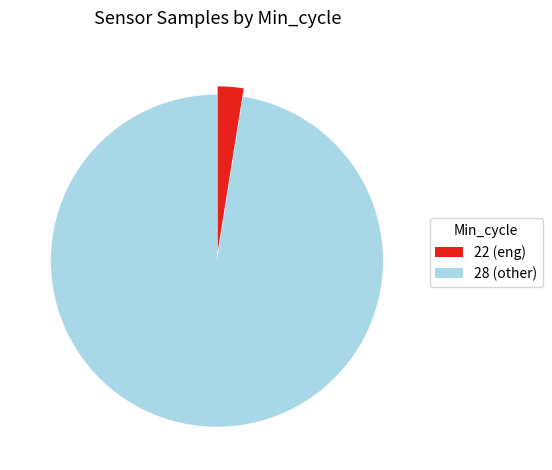

Is it true that 22 (eng) is 3% of the pie?

True